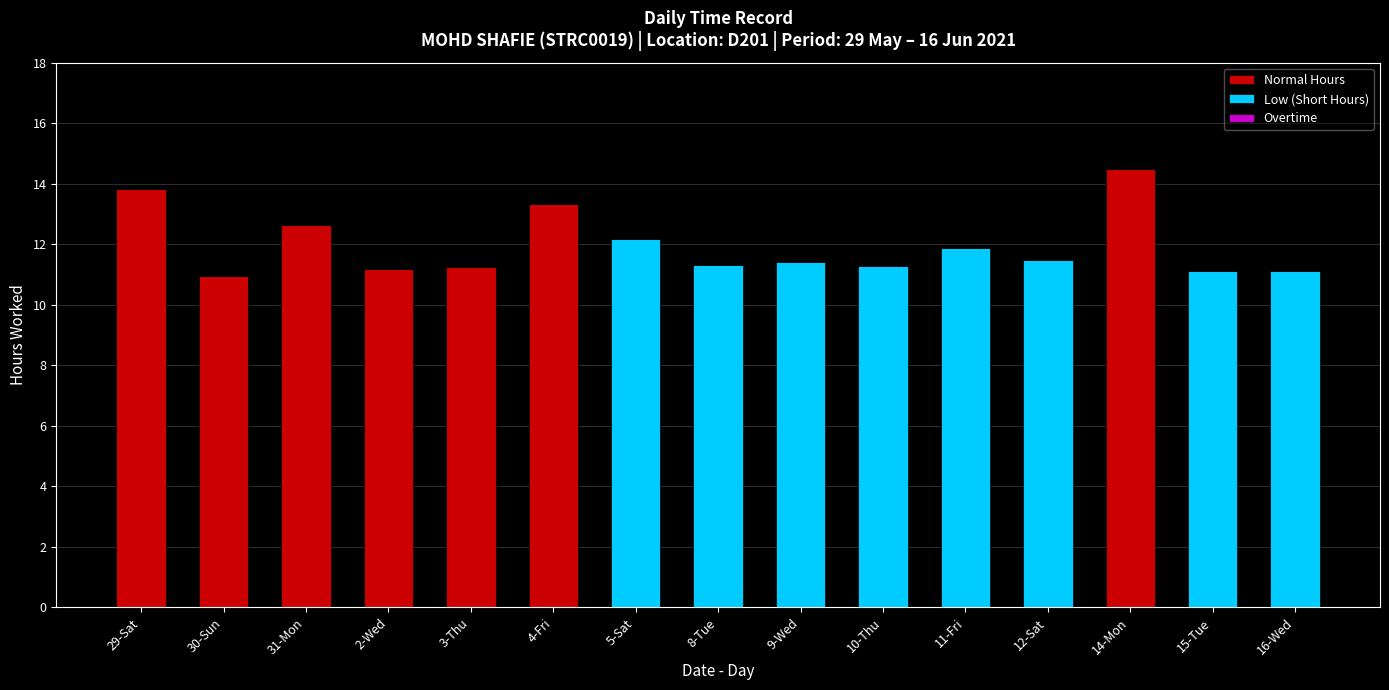

What is the maximum value for Normal Hours?

14.5